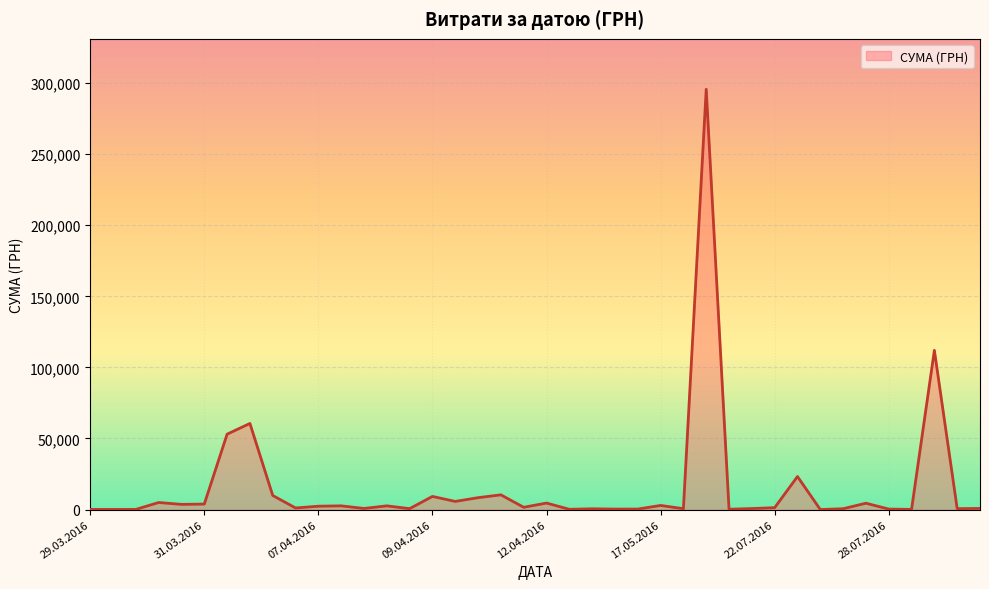

What is the difference between the maximum and minimum values?

295627.4